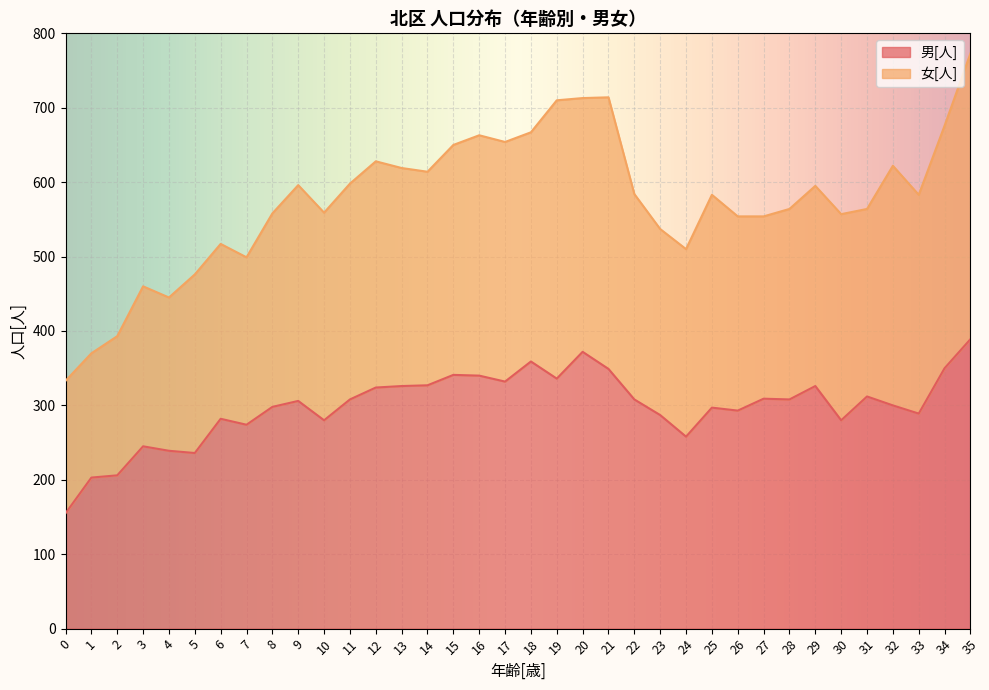

List the labels in order of value, smallest first.

0, 1, 2, 5, 4, 3, 24, 7, 10, 30, 6, 23, 33, 26, 25, 8, 32, 9, 11, 22, 28, 27, 31, 12, 13, 29, 14, 17, 19, 16, 15, 21, 34, 18, 20, 35